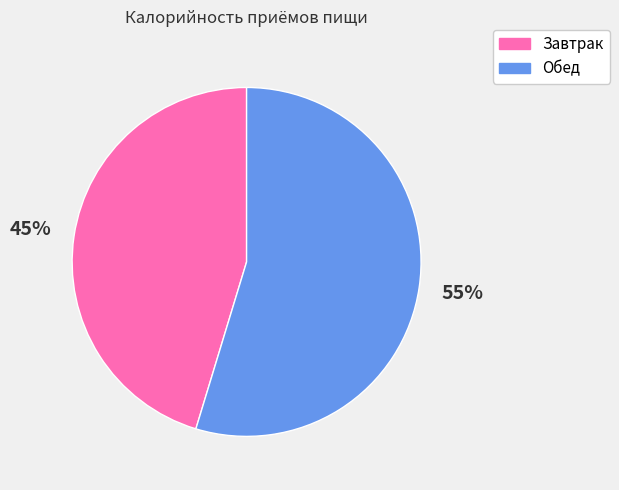

What percentage is the Обед slice, to the nearest percent?

55%